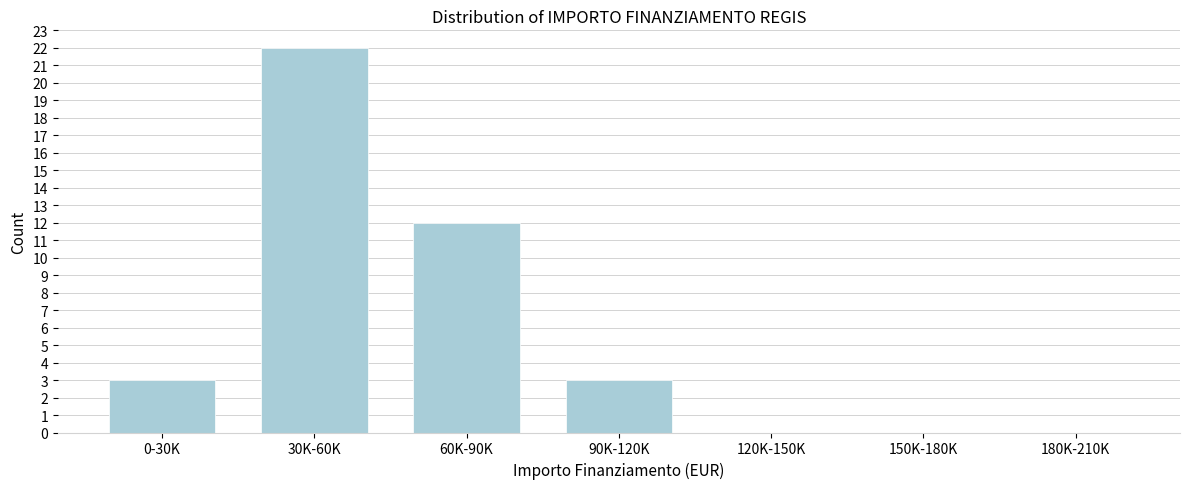

Reading right to left, transcribe all the data shown in this chart.

180K-210K=0	150K-180K=0	120K-150K=0	90K-120K=3	60K-90K=12	30K-60K=22	0-30K=3